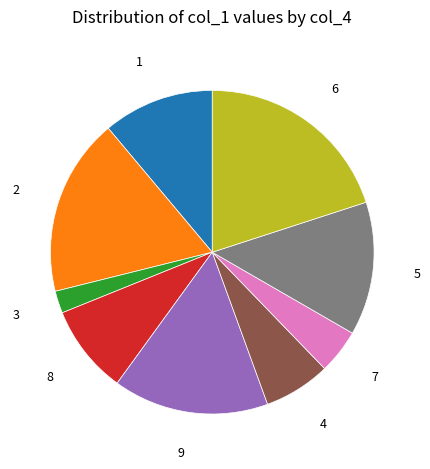

Is there any slice that represents more than half of the pie?

No